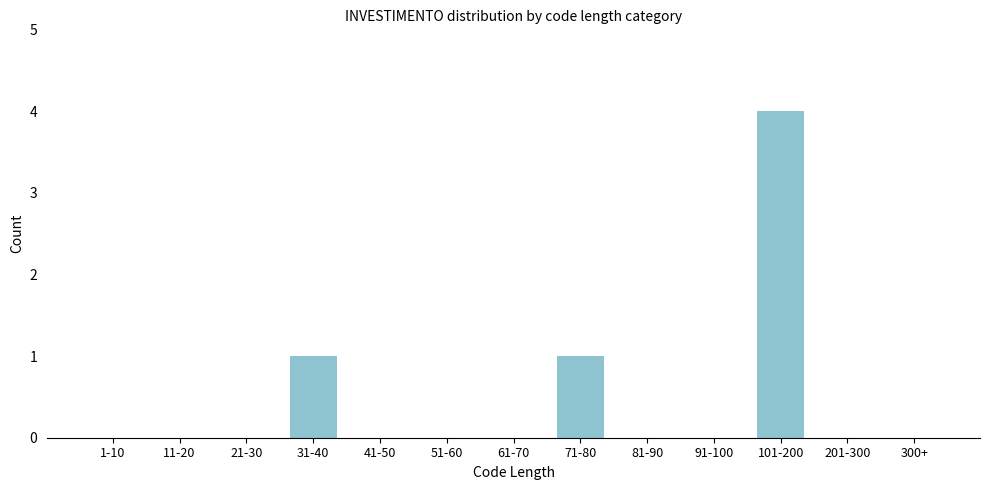

Reading left to right, extract all data points from this chart.

1-10=0	11-20=0	21-30=0	31-40=1	41-50=0	51-60=0	61-70=0	71-80=1	81-90=0	91-100=0	101-200=4	201-300=0	300+=0